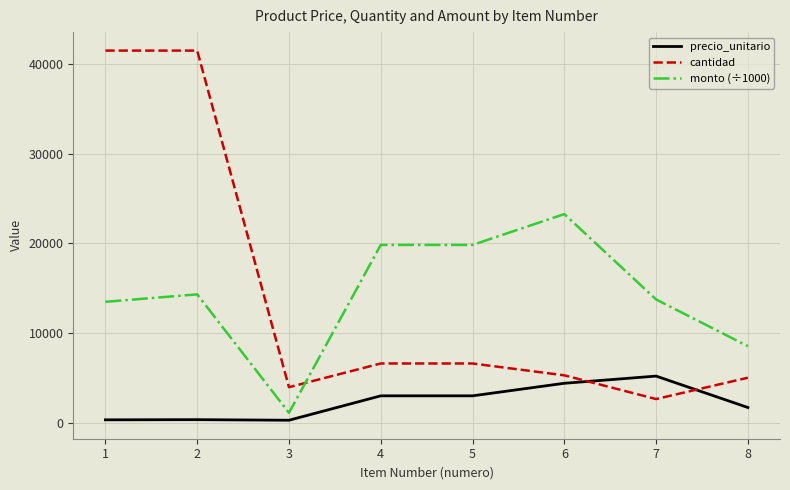

What is the total value across all series at 5?

29428.0